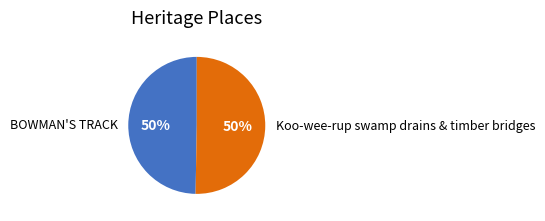

Do Koo-wee-rup swamp drains & timber bridges and BOWMAN'S TRACK together represent more than half of the pie?

Yes